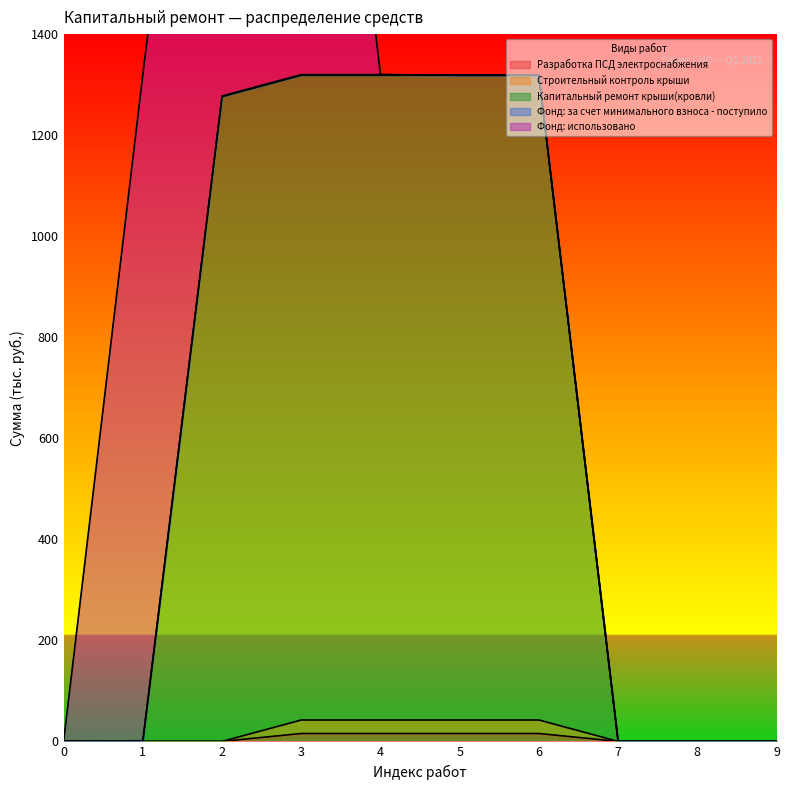

What is the difference between the maximum and second lowest values in the Разработка ПСД электроснабжения series?

15.6